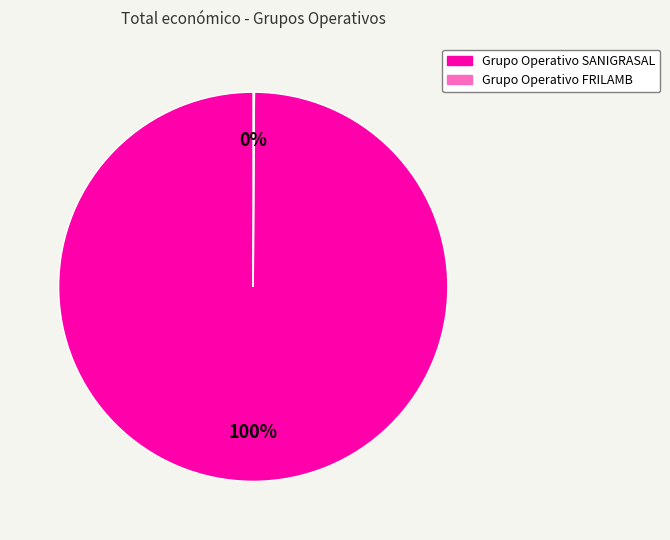

True or false: Grupo Operativo SANIGRASAL accounts for 100% of the total.

True